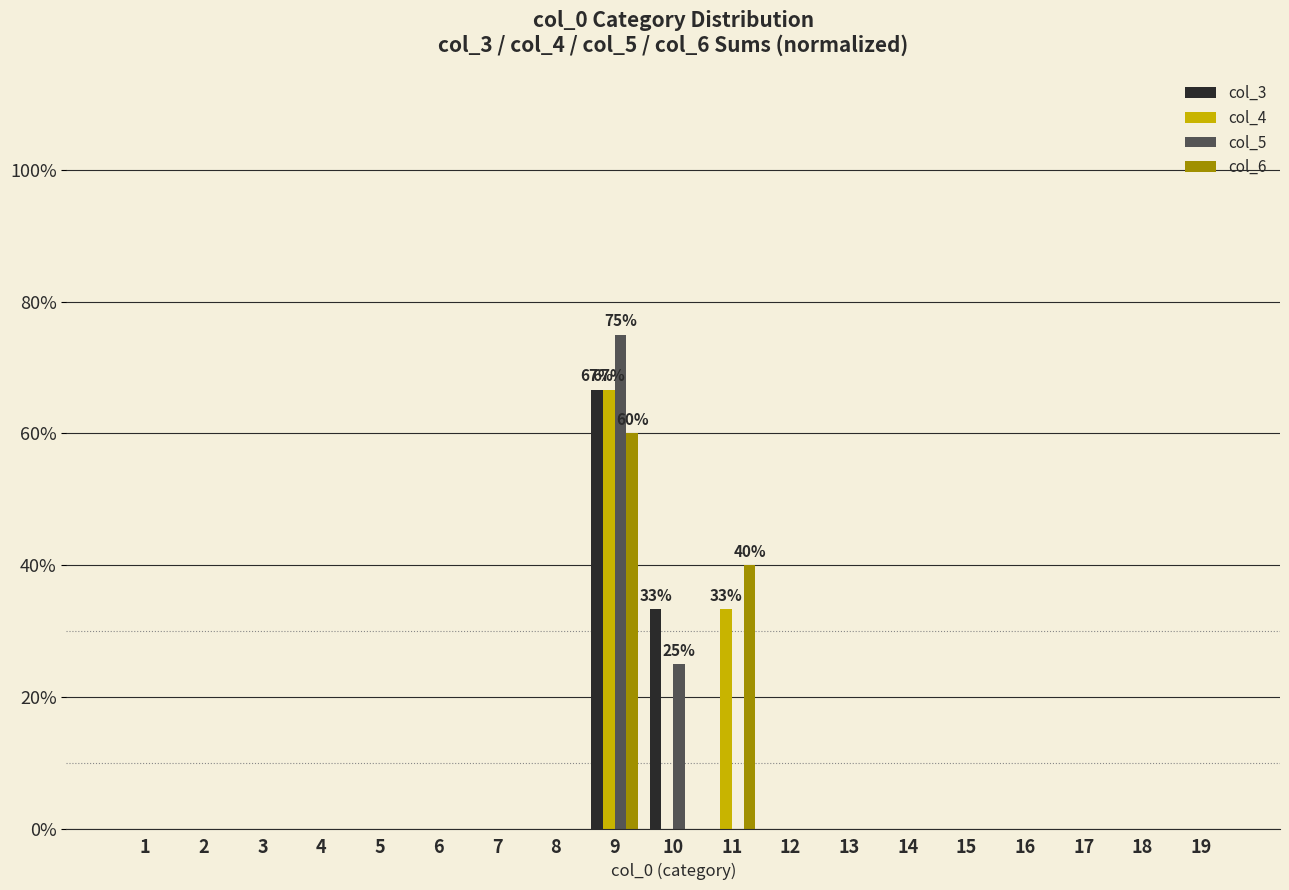

Between 7 and 9, which series saw the biggest shift?

col_5